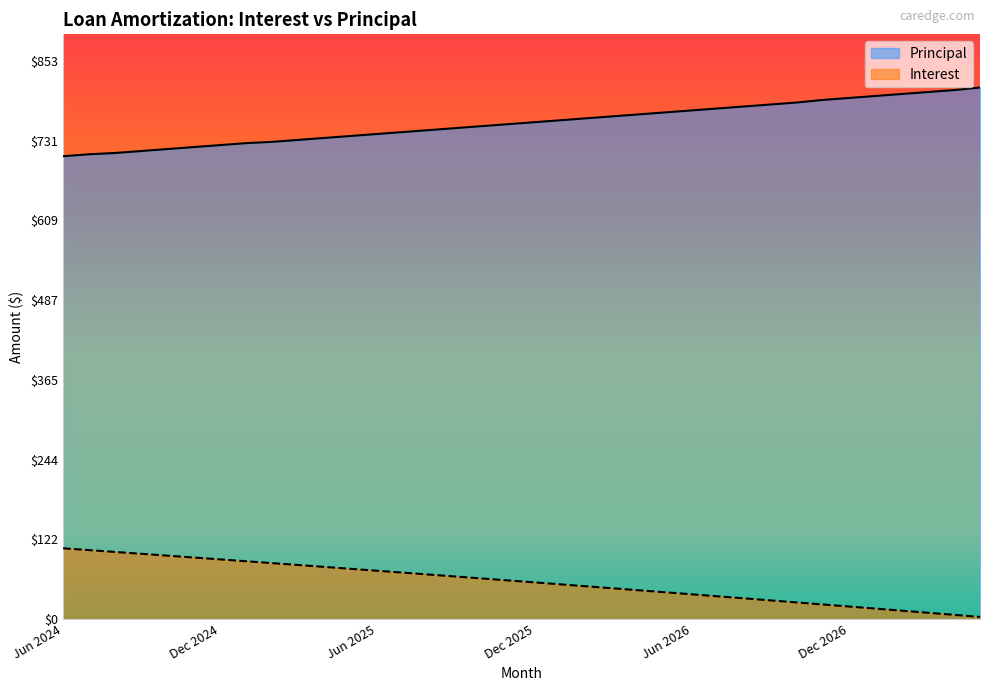

Between Nov 2024 and Aug 2026, which series saw the biggest shift?

Interest